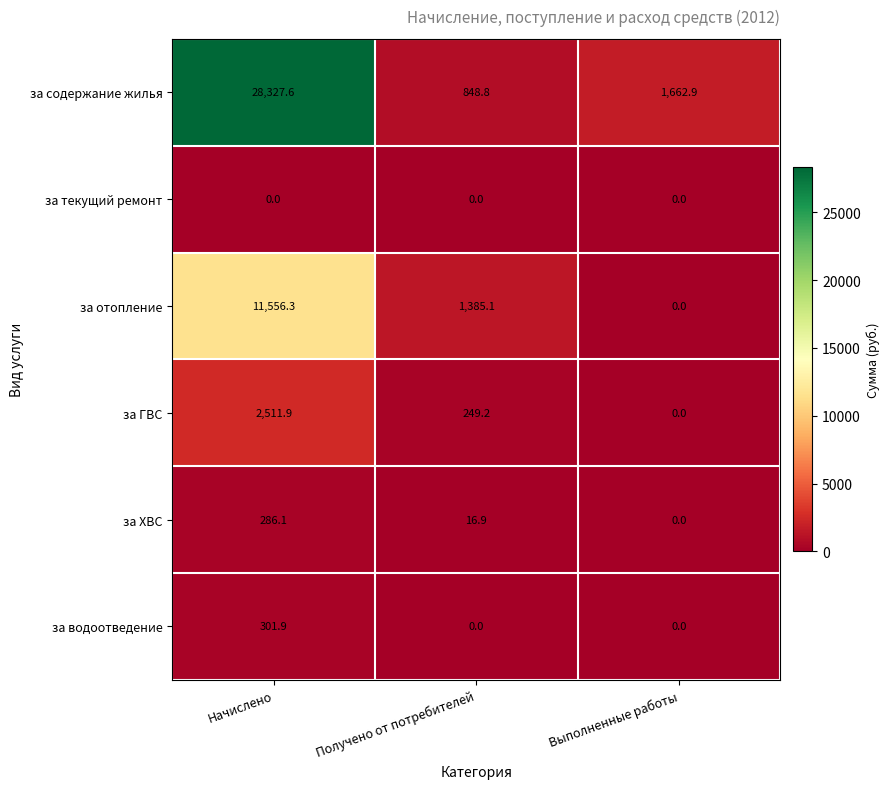

Which series has the widest spread of values?

за содержание жилья